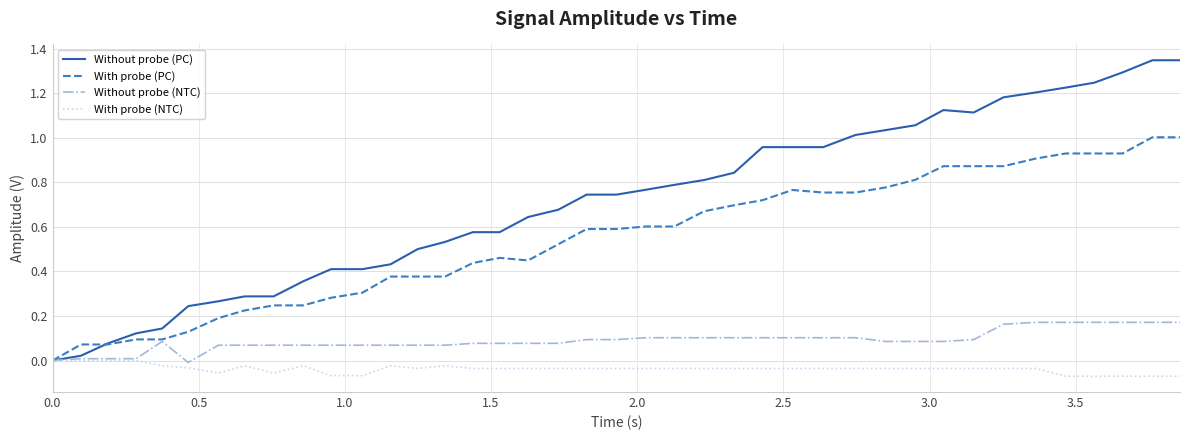

List the series in order of their peak value, highest first.

Without probe (PC), With probe (PC), Without probe (NTC), With probe (NTC)